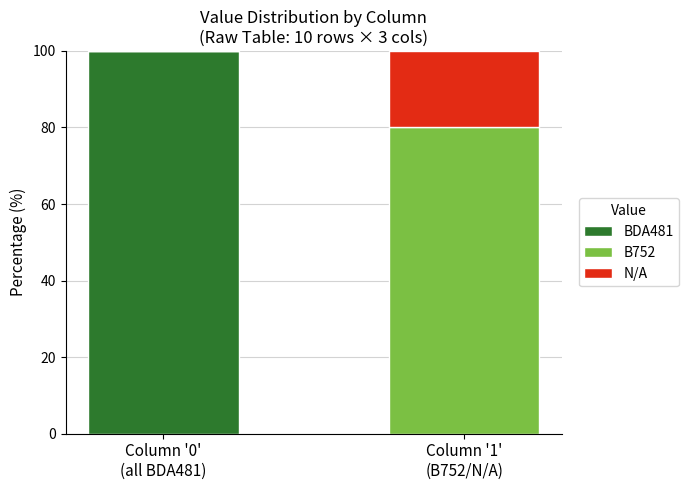

What is the sum of all BDA481 values?

100